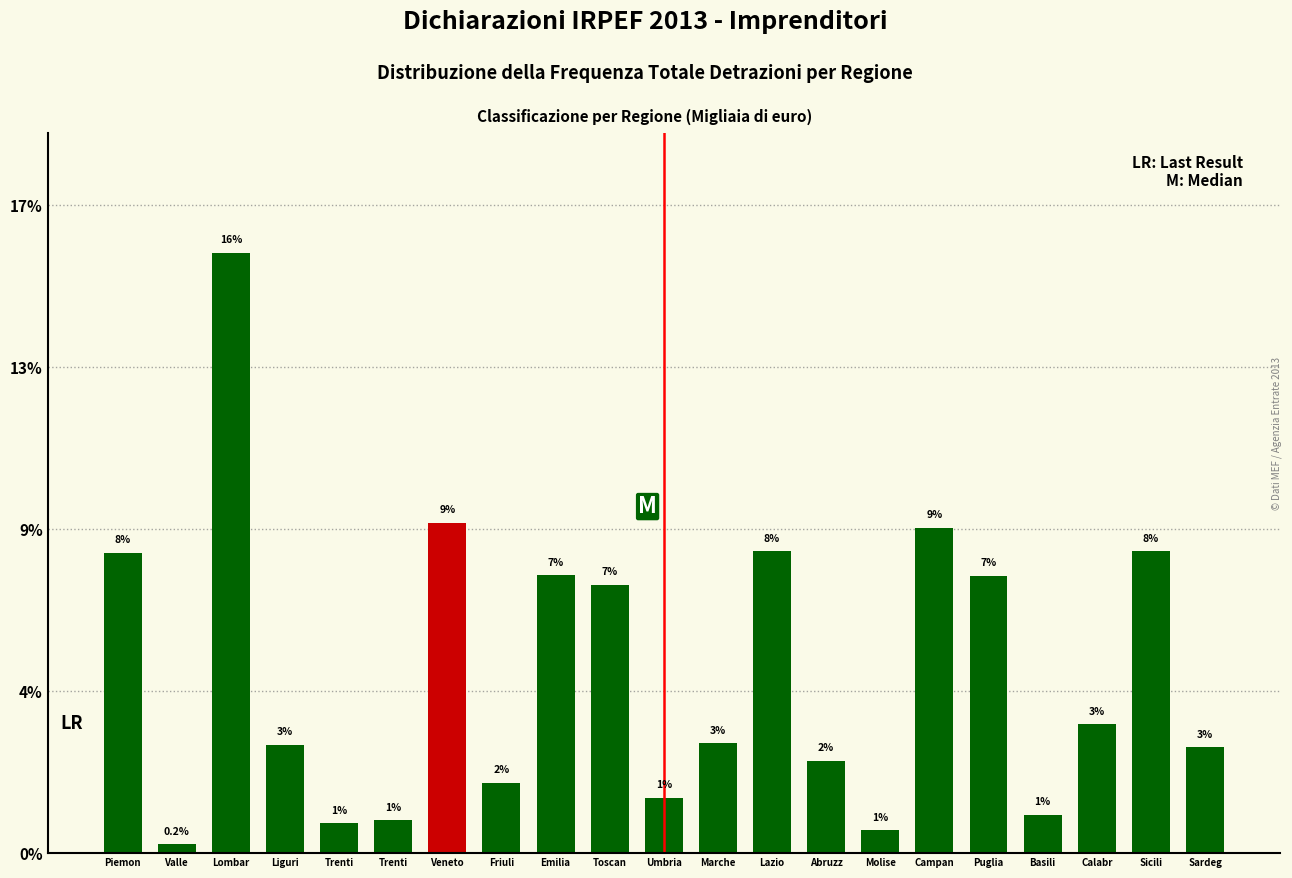

Are the bars horizontal?

No